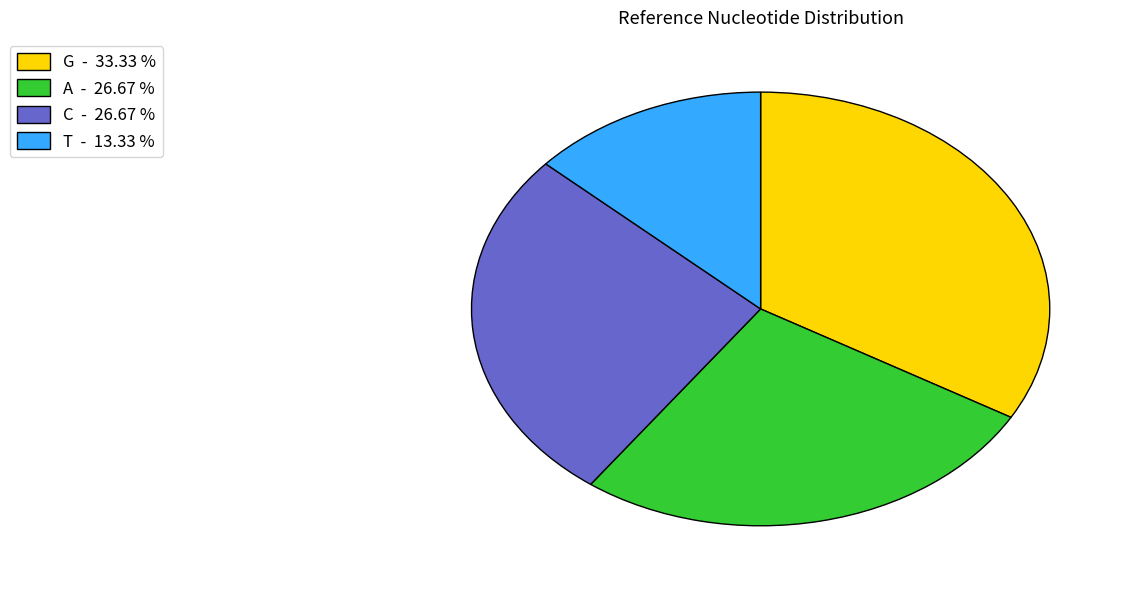

What is the largest slice in the pie chart?

G